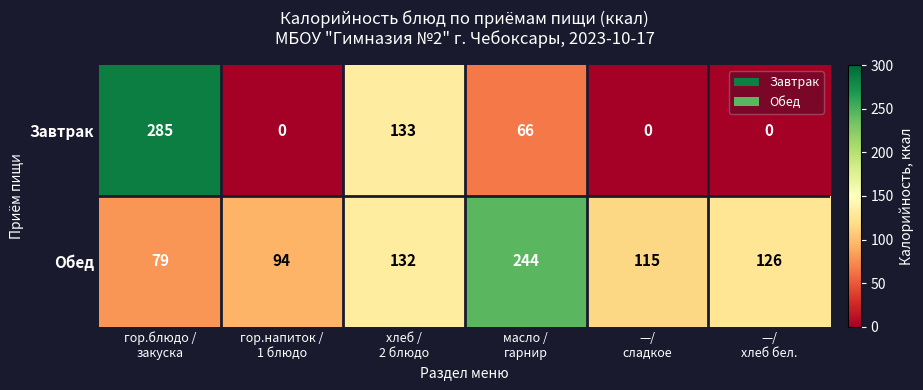

How many categories are shown in the chart?

6